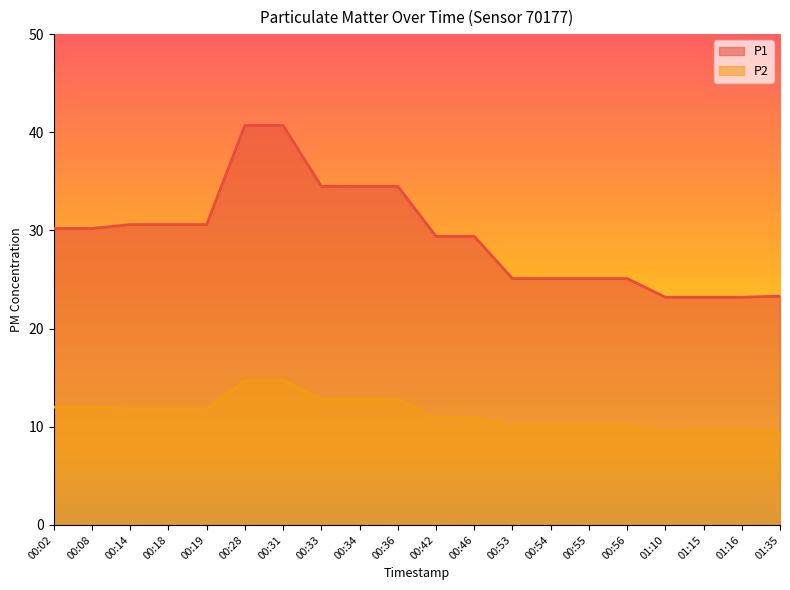

In P2, how many points are lower than both neighbors (excluding endpoints)?

1